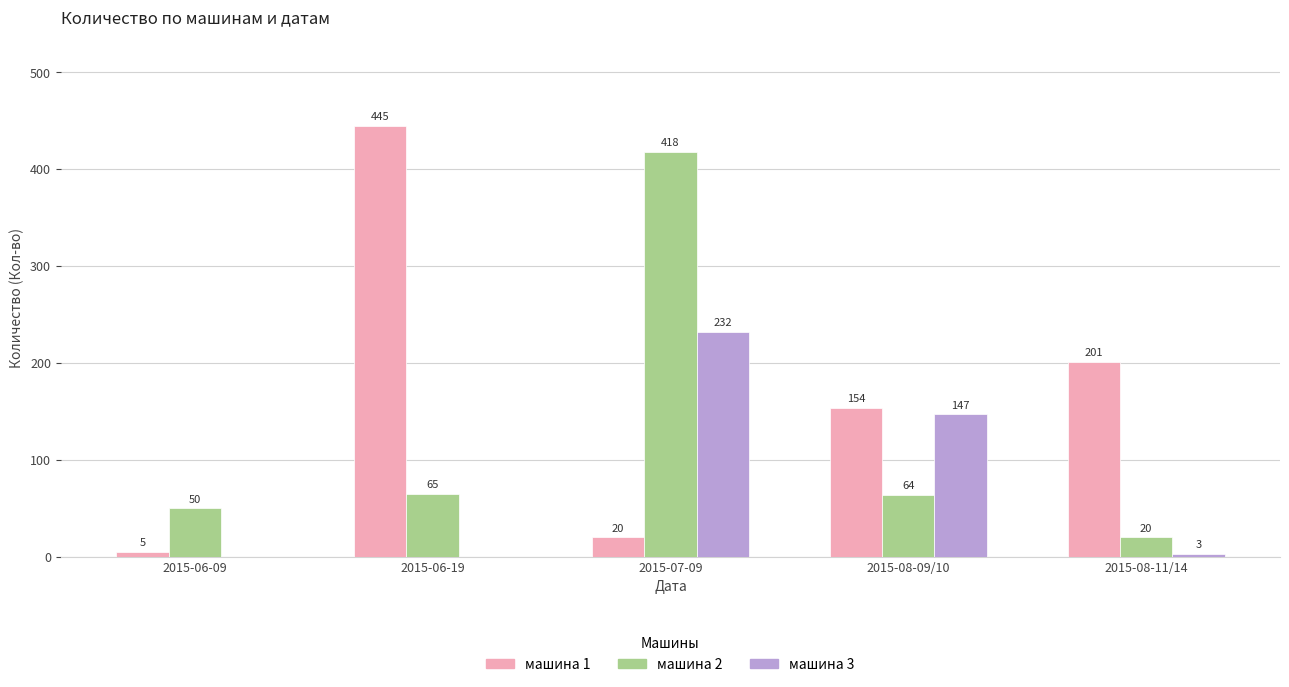

Which category has the highest value in the машина 2 series?

2015-07-09